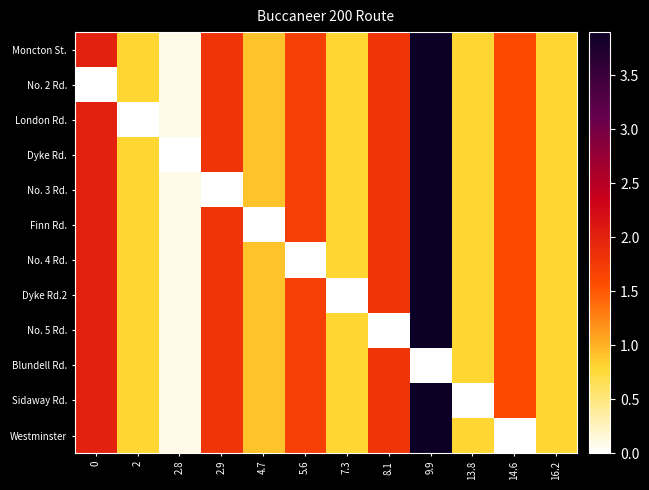

What is the maximum value shown in the chart?

3.9